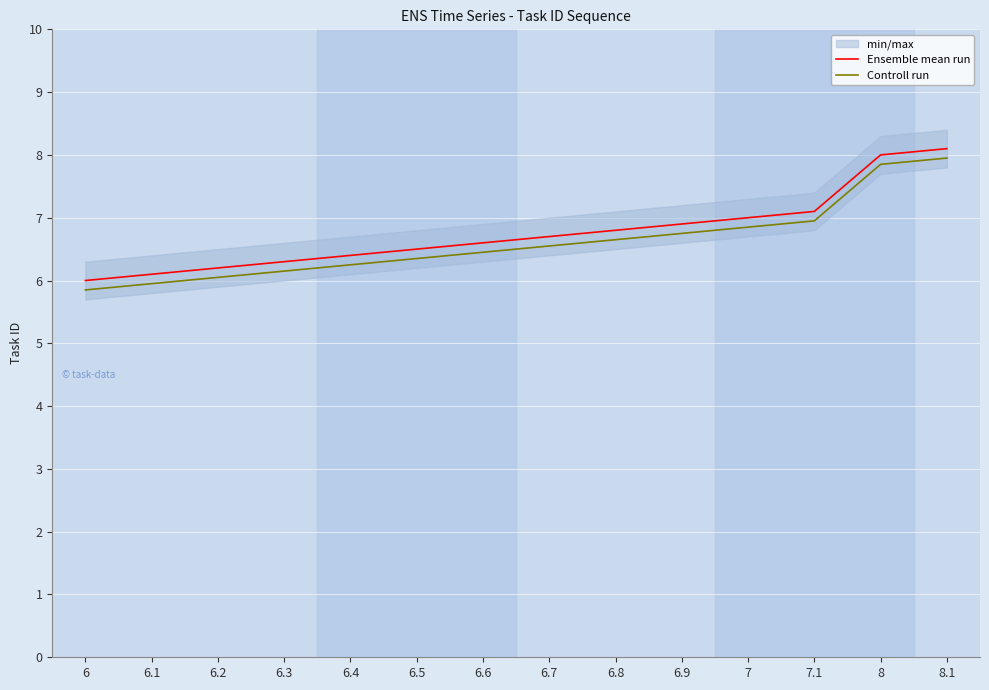

List the series in order of their overall mean, lowest first.

Controll run, Ensemble mean run